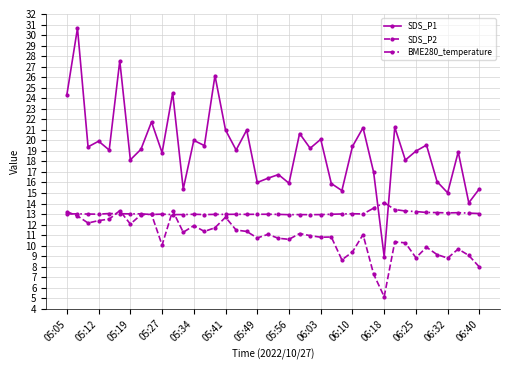

What is the minimum value for SDS_P2?

5.2